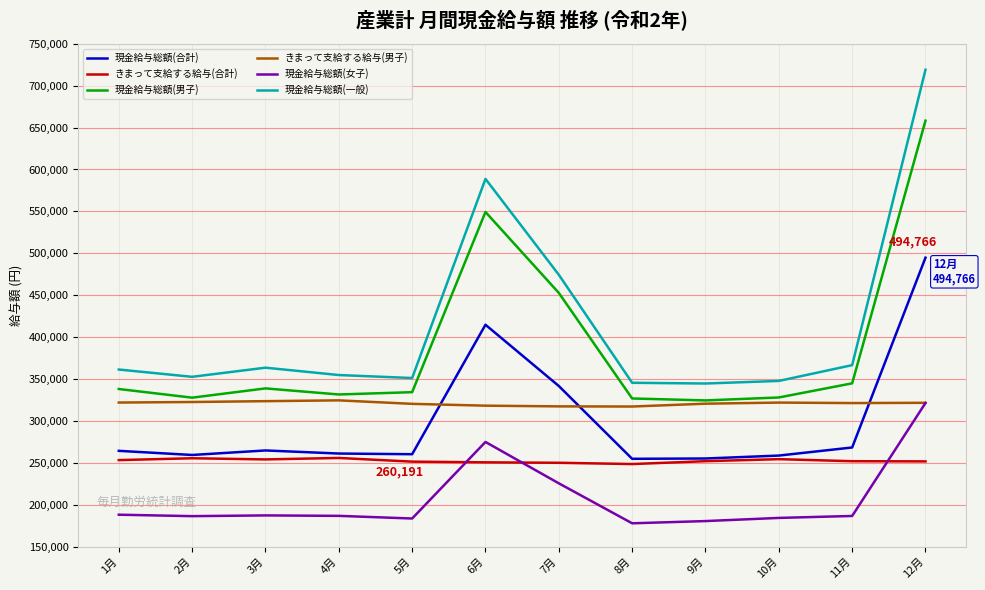

Which series changed the most between 4月 and 7月?

現金給与総額(男子)